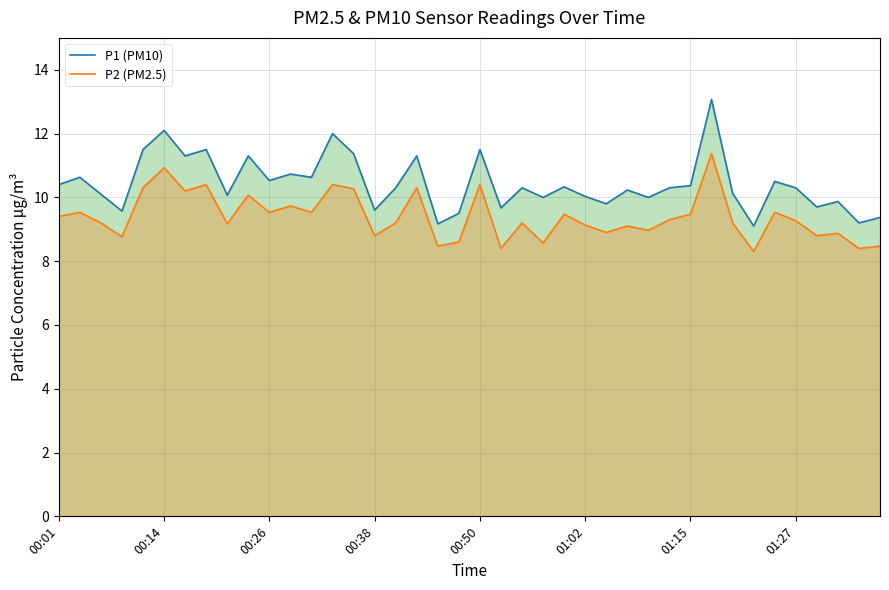

Which series has the largest range (max minus min)?

P1 (PM10)